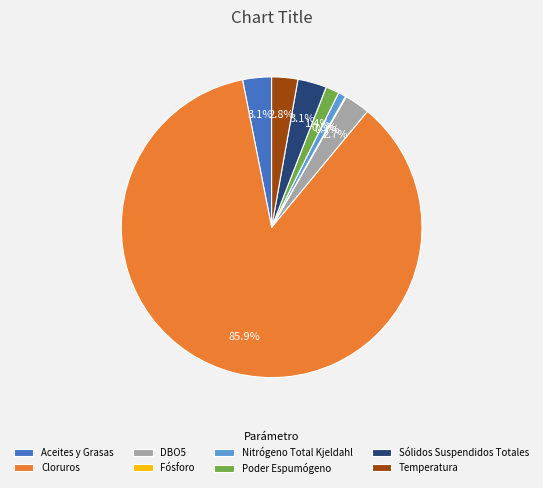

Which slice is the largest?

Cloruros